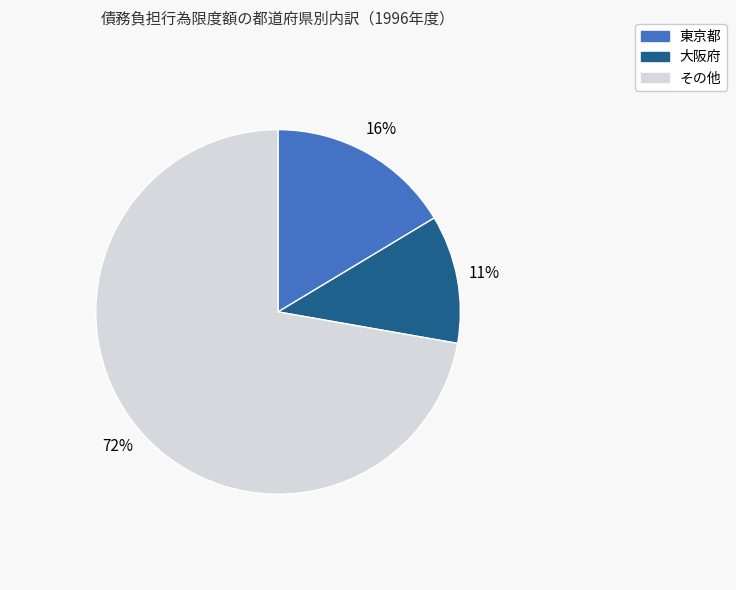

To the nearest percent, what is the average slice percentage?

33%